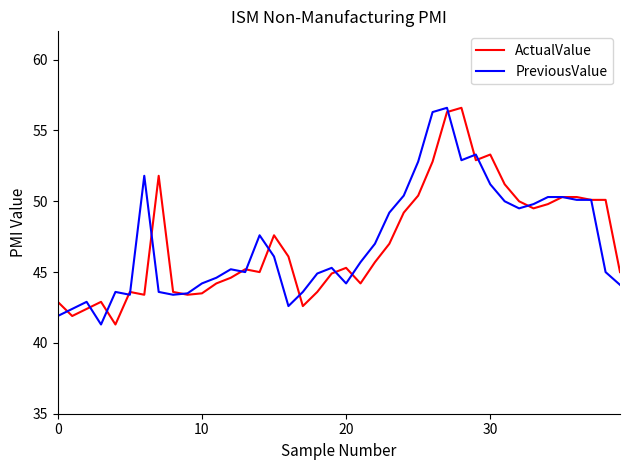

What is the maximum value shown in the chart?

56.6